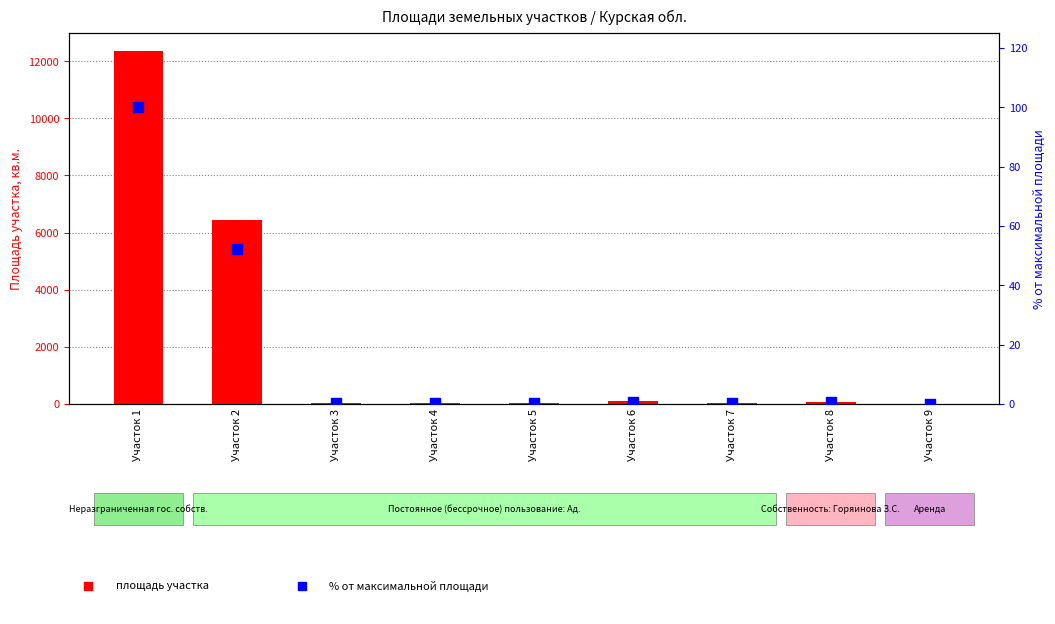

What is the total value across all series at Участок 5?

49.4